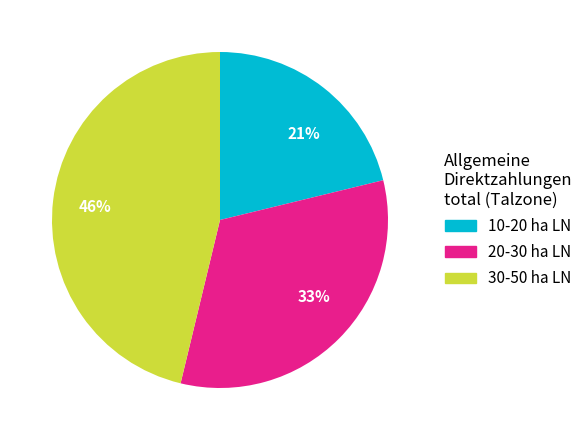

Approximately how many times larger is the value at 46% compared to 33%?

1.4